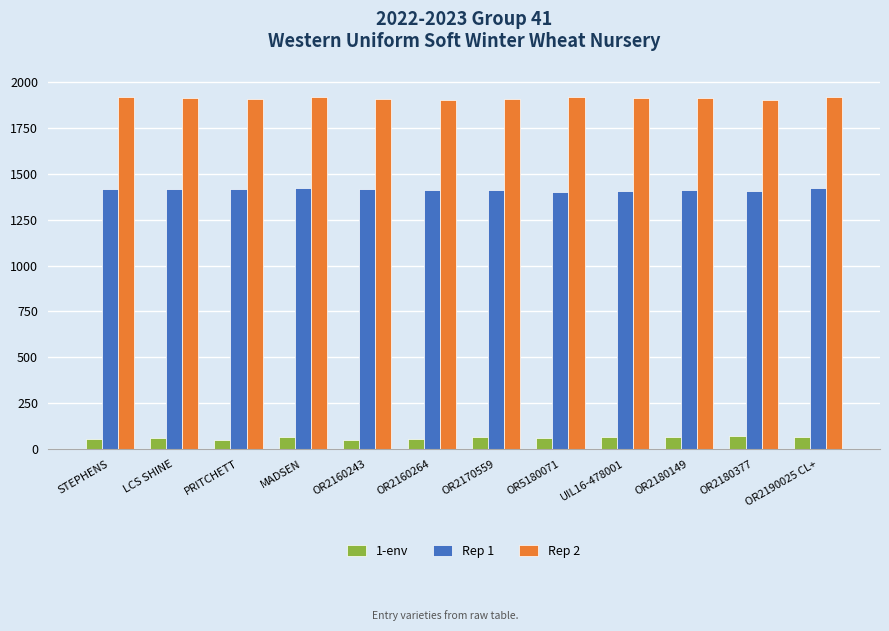

What is the value of the Rep 1 bar at the 8th from the left?

1401.0